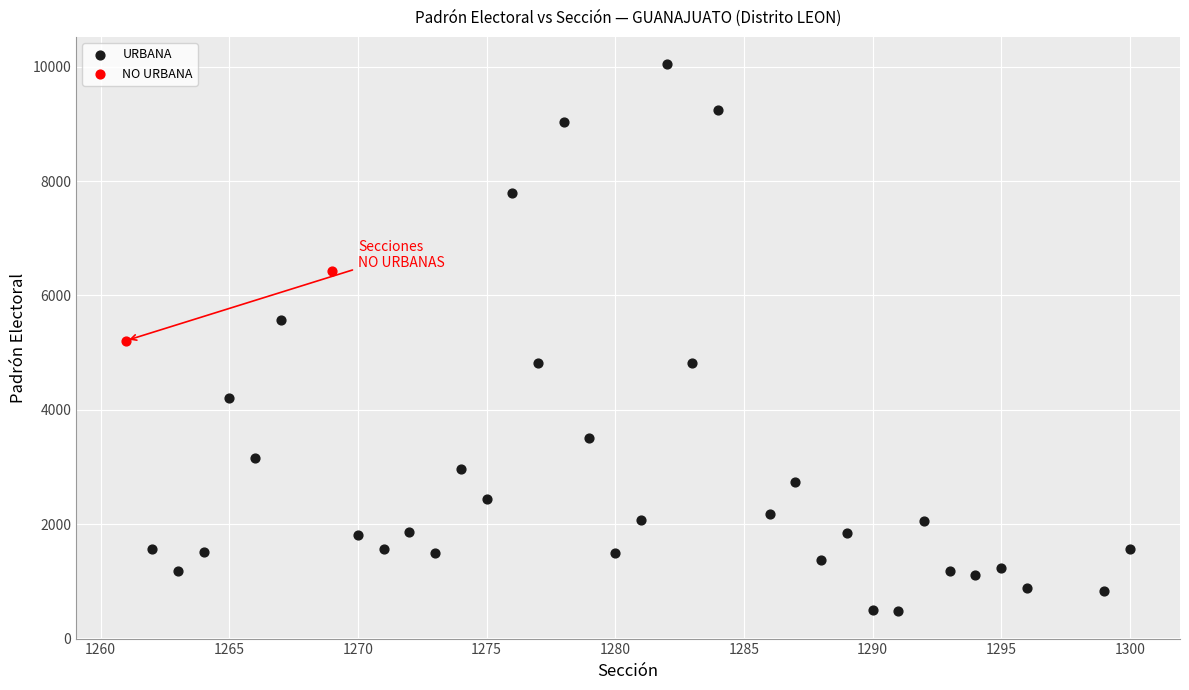

What are all the series names shown in the legend?

URBANA, NO URBANA